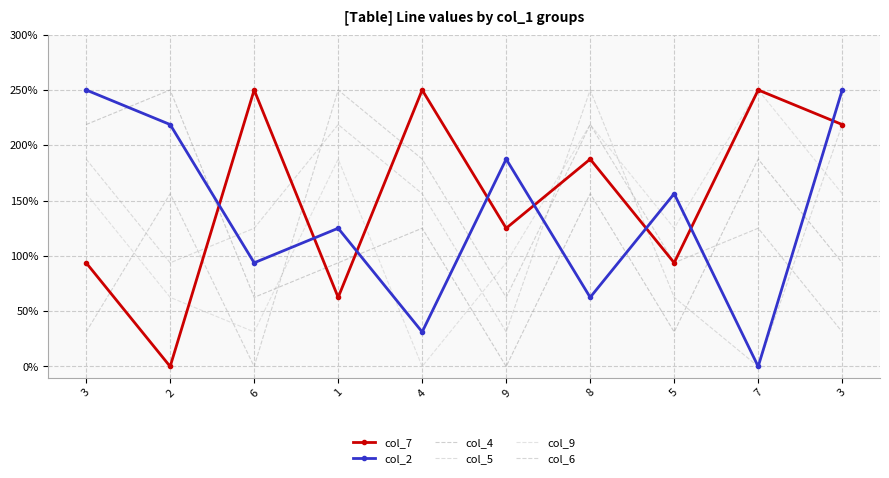

Reading left to right, extract all data points from this chart.

col_7: 3=0.9	2=0.0	6=2.5	1=0.6	4=2.5	9=1.2	8=1.9	5=0.9	7=2.5	3=2.2
col_2: 3=2.5	2=2.2	6=0.9	1=1.2	4=0.3	9=1.9	8=0.6	5=1.6	7=0.0	3=2.5
col_4: 3=2.2	2=2.5	6=0.6	1=0.9	4=1.2	9=0.0	8=1.6	5=0.3	7=1.9	3=0.9
col_5: 3=1.9	2=0.9	6=1.2	1=2.2	4=1.6	9=0.3	8=2.5	5=0.6	7=0.0	3=2.2
col_9: 3=1.6	2=0.6	6=0.3	1=1.9	4=0.0	9=0.9	8=2.2	5=1.2	7=2.5	3=1.6
col_6: 3=0.3	2=1.6	6=0.0	1=2.5	4=1.9	9=0.6	8=2.2	5=0.9	7=1.2	3=0.3